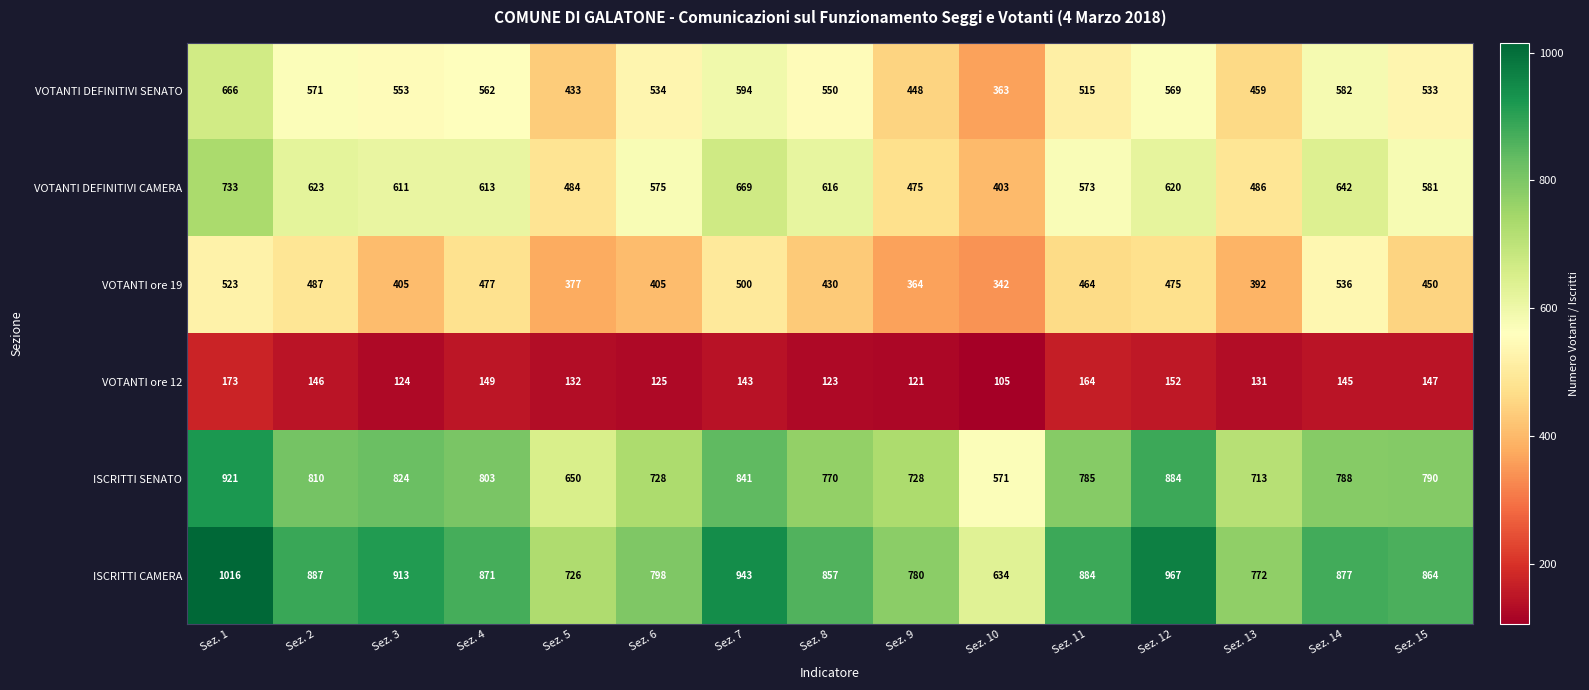

What is the difference between the maximum and minimum values in the ISCRITTI SENATO series?

350